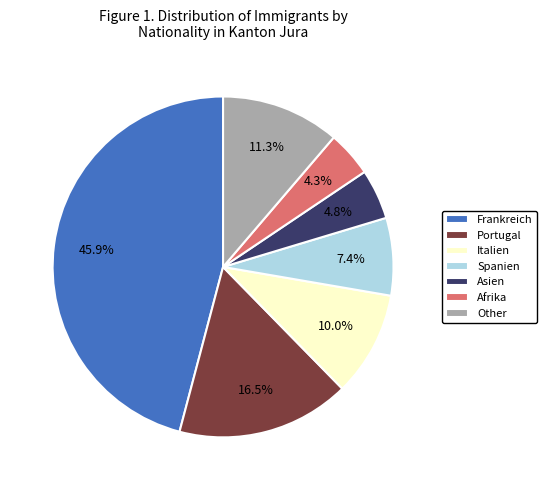

Which category has the biggest portion of the pie?

Frankreich